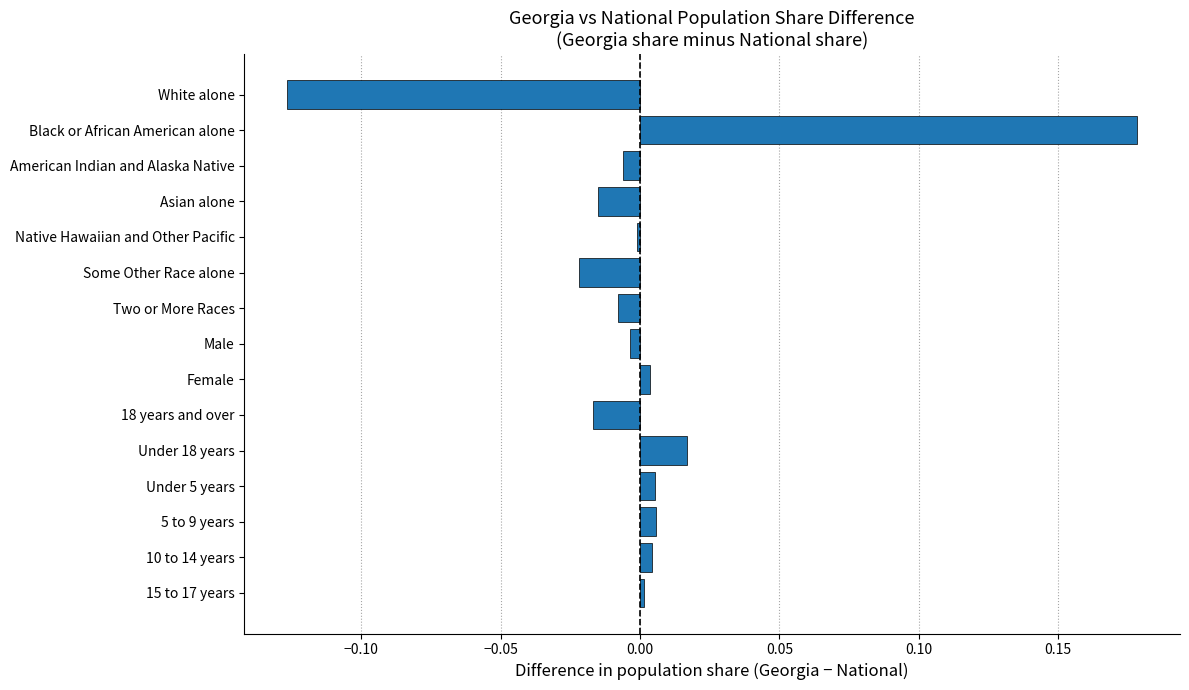

Between Under 18 years and Asian alone, which is larger?

Under 18 years